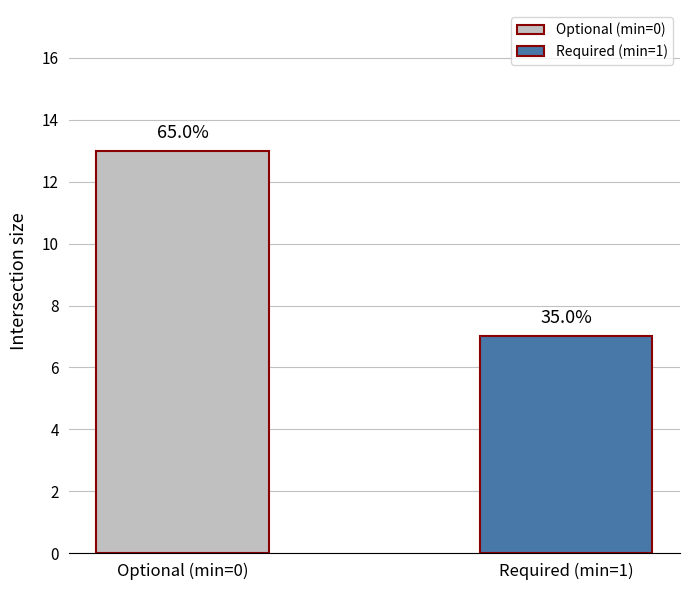

List the labels in order of value, largest first.

Optional (min=0), Required (min=1)